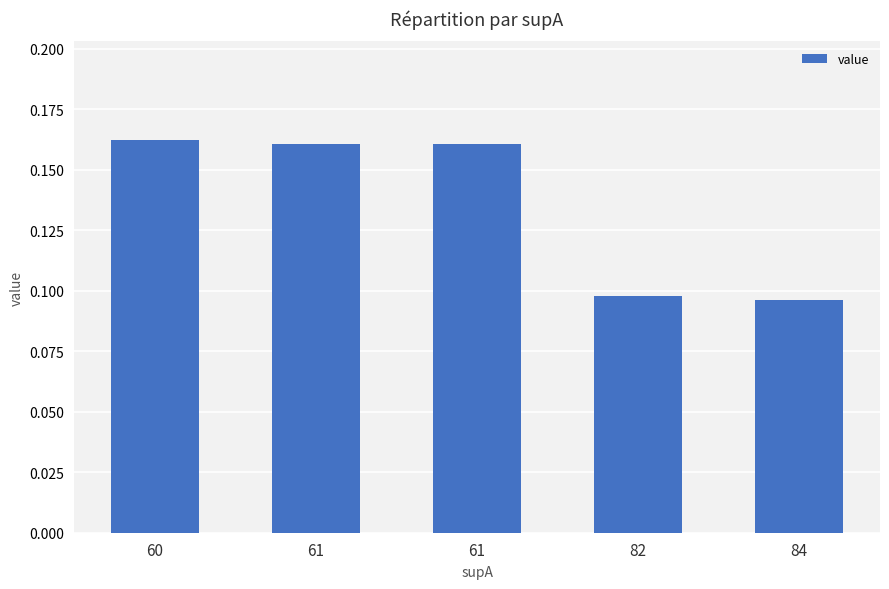

What is the sum of all values?

0.7